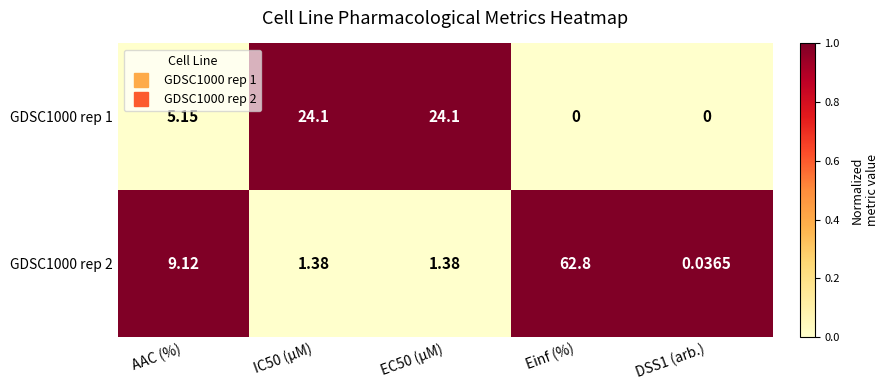

At which category is the sum across all series the highest?

Einf (%)